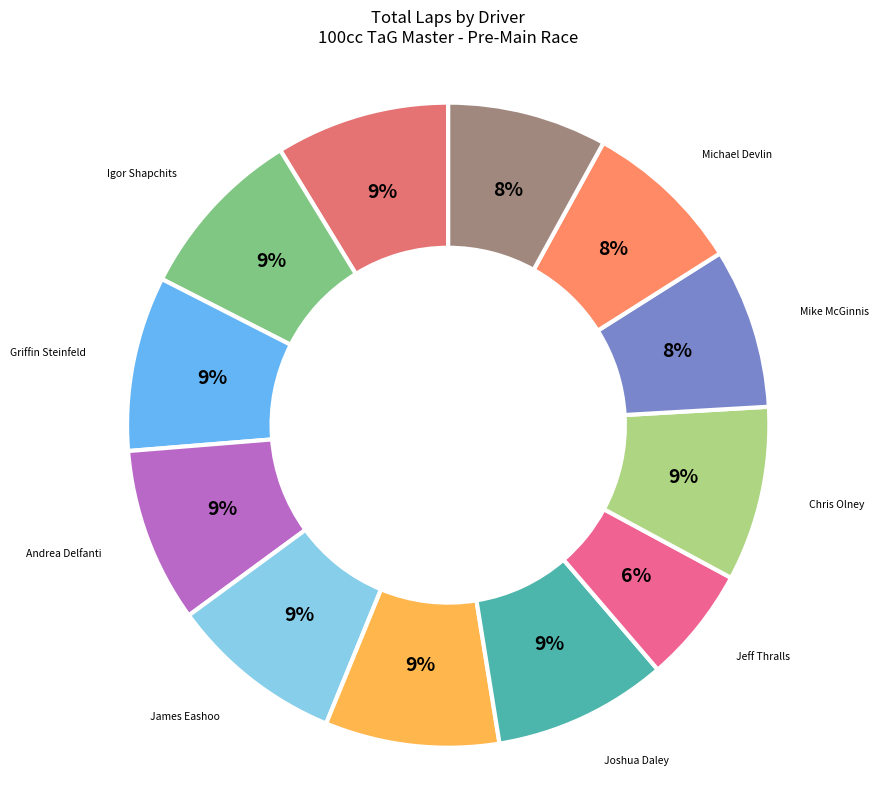

Which slice is the smallest?

Jeff Thralls